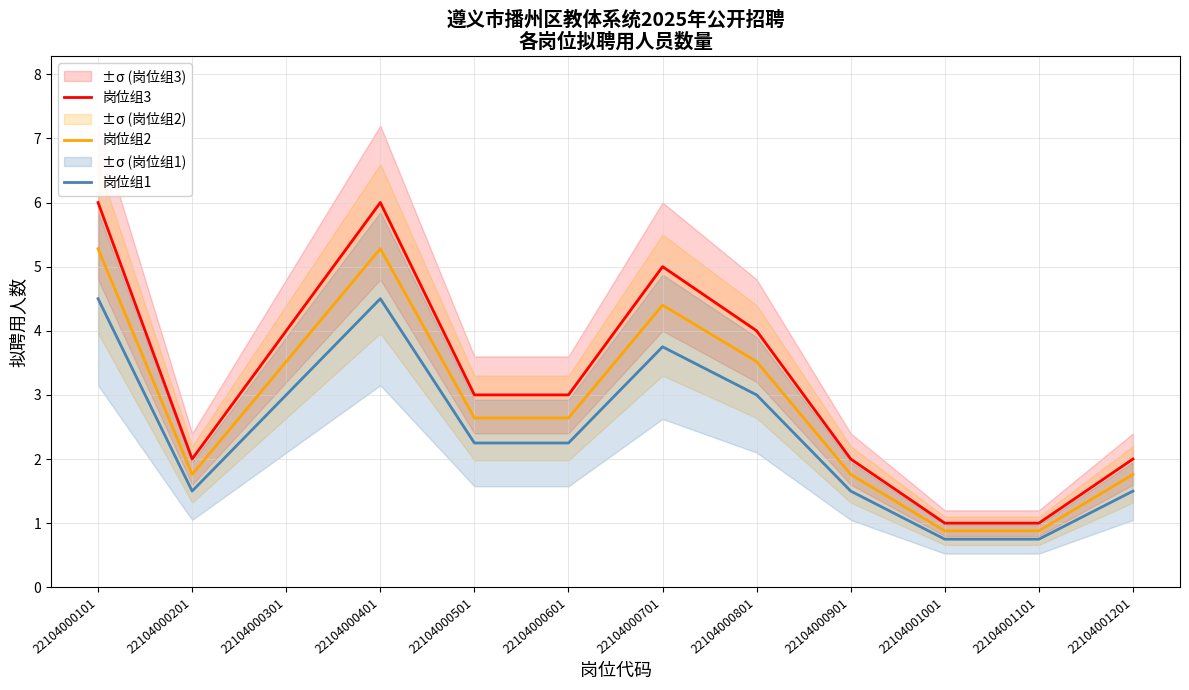

Which series has the largest total across all categories?

岗位组3